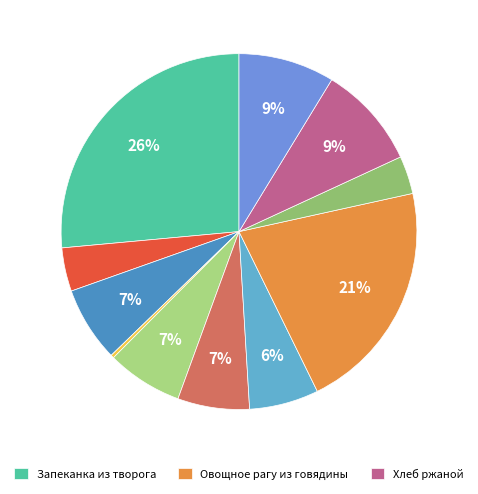

How many slices are in this pie chart?

11